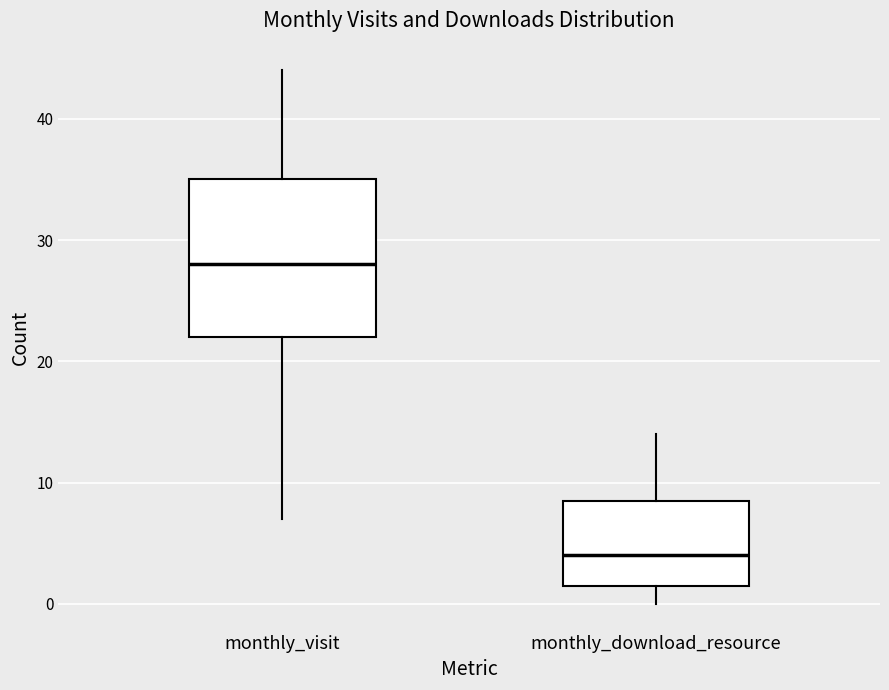

Reading left to right, transcribe this box plot: for each box, give where its median line is, the range the box spans, and where its two whiskers end, as read against the y-axis. The values are not printed on the chart, so give them approximately, as read against the axis.

monthly_visit: median 28, box 22 to 35, whiskers 7 to 44
monthly_download_resource: median 4, box 2 to 9, whiskers 0 to 14